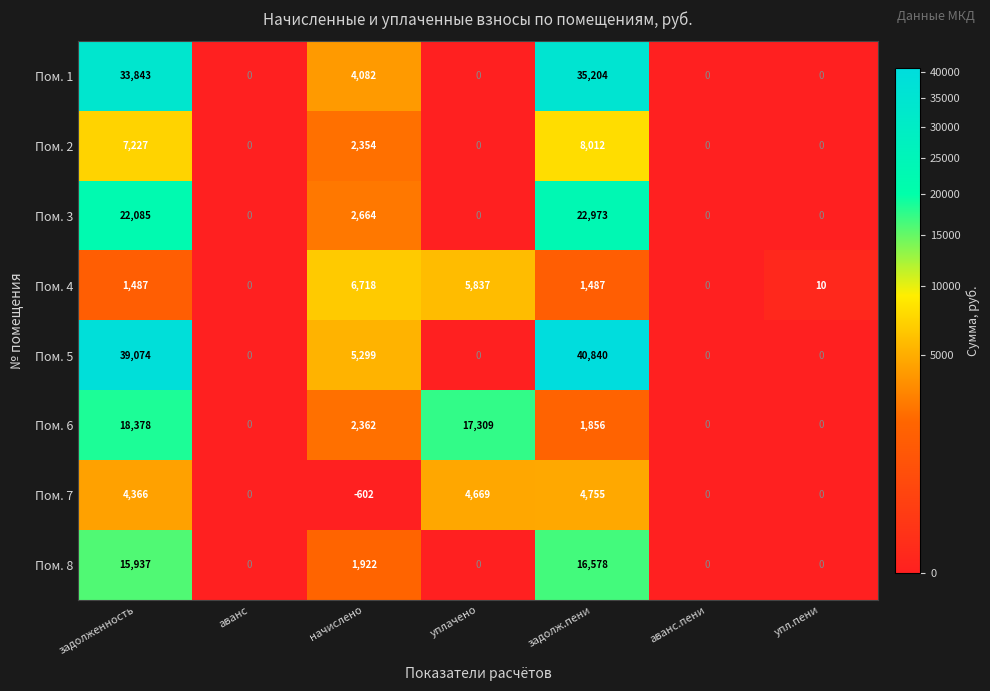

What is the difference between the Пом. 2 values at аванс and задолженность?

7227